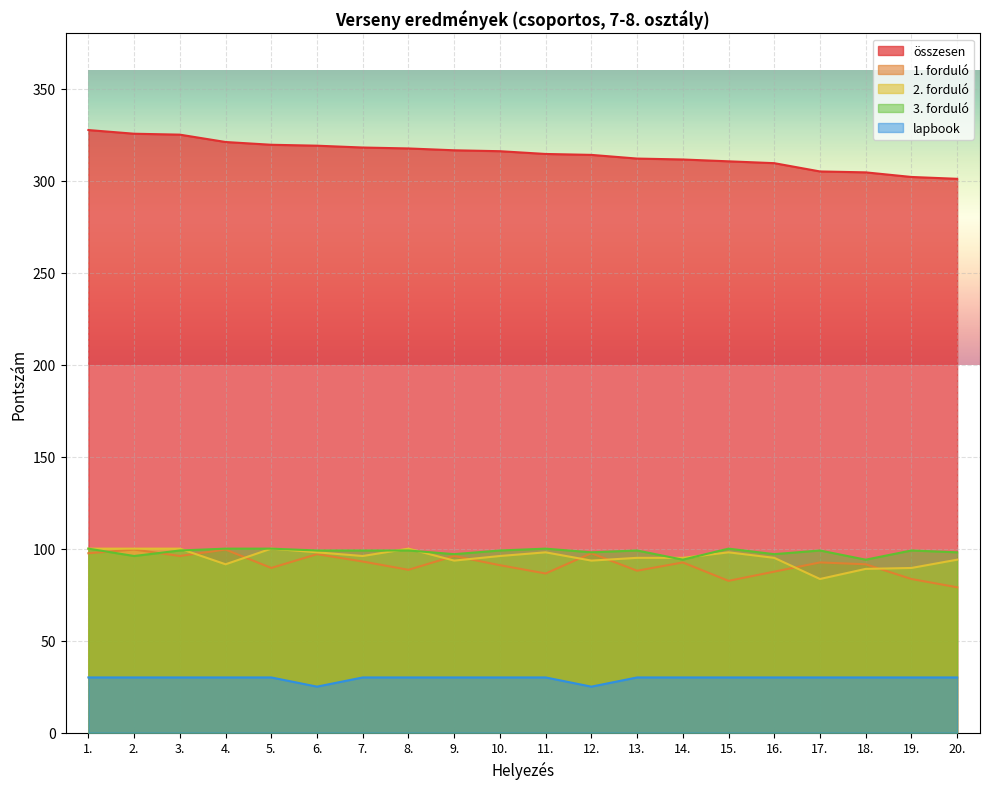

Reading left to right, extract all data points from this chart.

összesen: 327.5	325.5	325.0	321.0	319.5	319.0	318.0	317.5	316.5	316.0	314.5	314.0	312.0	311.5	310.5	309.5	305.0	304.5	302.0	301.0
1. forduló: 97.5	99.5	96.0	99.5	89.5	97.0	93.0	88.5	96.0	91.0	86.5	97.5	88.0	92.5	82.5	87.5	92.5	91.5	83.5	79.0
2. forduló: 100.0	100.0	100.0	91.5	100.0	98.0	96.0	100.0	93.5	96.0	98.0	93.5	95.0	95.0	98.0	95.0	83.5	89.0	89.5	94.0
3. forduló: 100.0	96.0	99.0	100.0	100.0	99.0	99.0	99.0	97.0	99.0	100.0	98.0	99.0	94.0	100.0	97.0	99.0	94.0	99.0	98.0
lapbook: 30.0	30.0	30.0	30.0	30.0	25.0	30.0	30.0	30.0	30.0	30.0	25.0	30.0	30.0	30.0	30.0	30.0	30.0	30.0	30.0